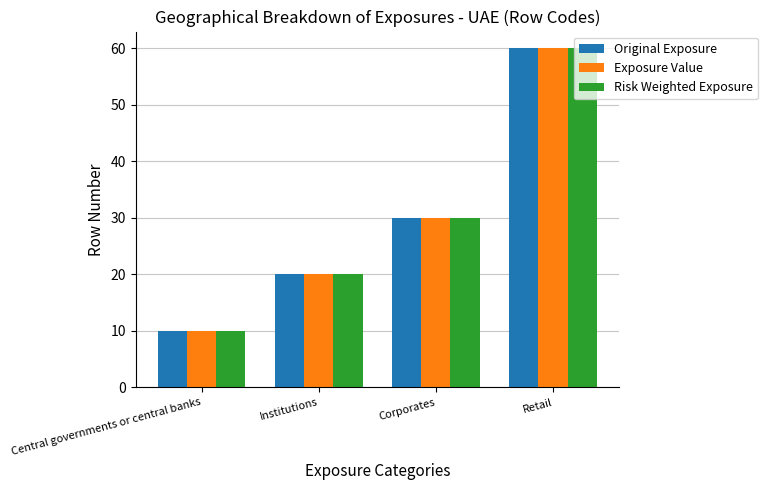

Rank the categories by Exposure Value value from lowest to highest.

Central governments or central banks, Institutions, Corporates, Retail